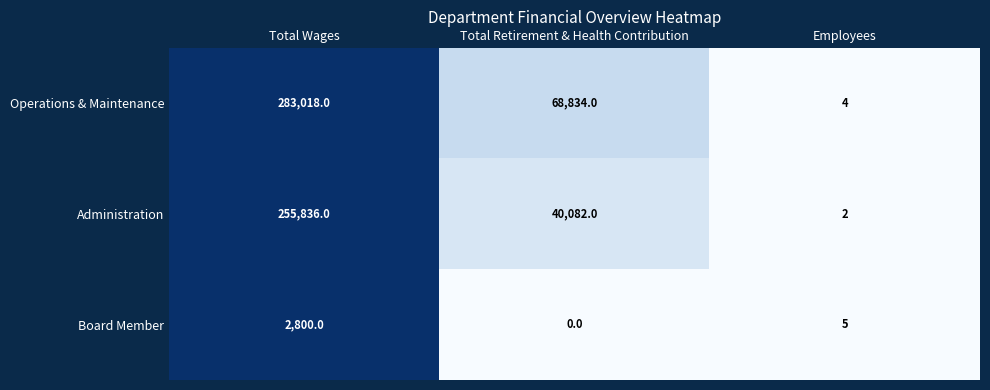

Which category has the highest value in the Administration series?

Total Wages